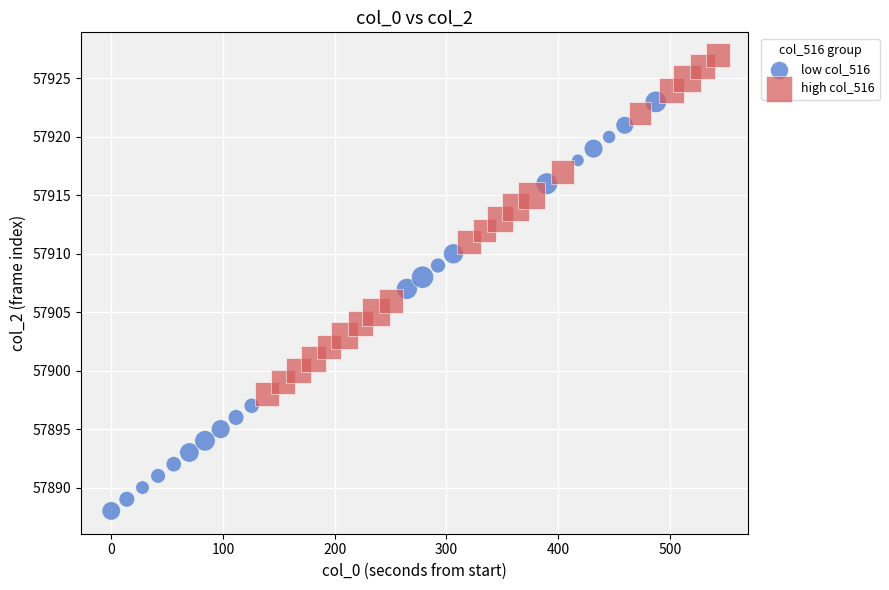

Which series contains the lowest Y value?

low col_516